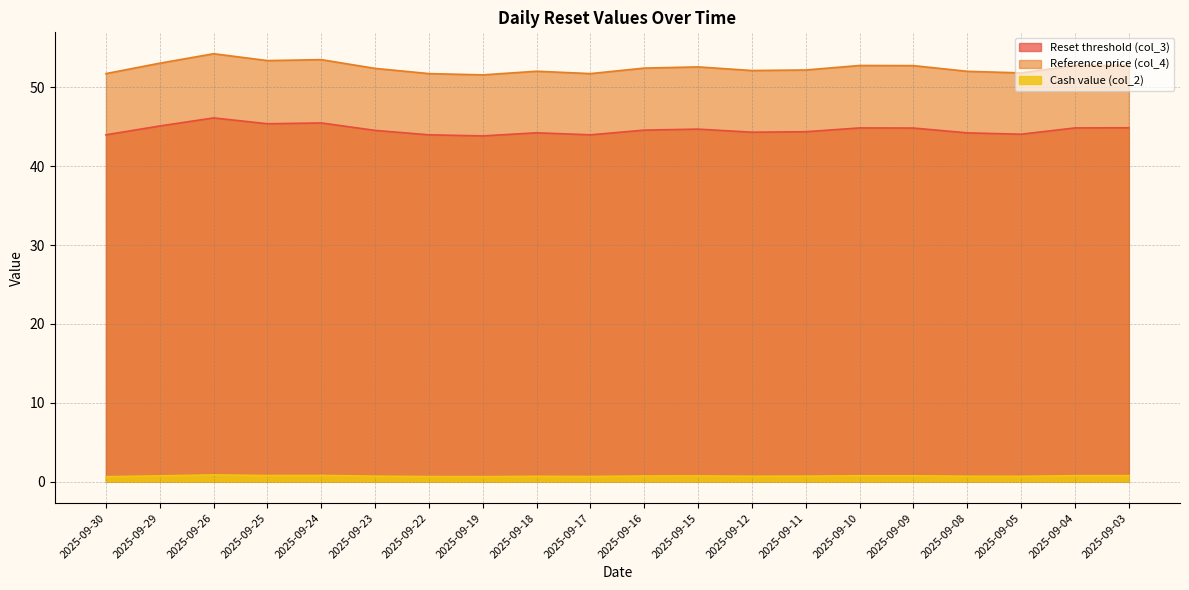

What is the value of the Reference price (col_4) point at the 18th from the left?

51.8